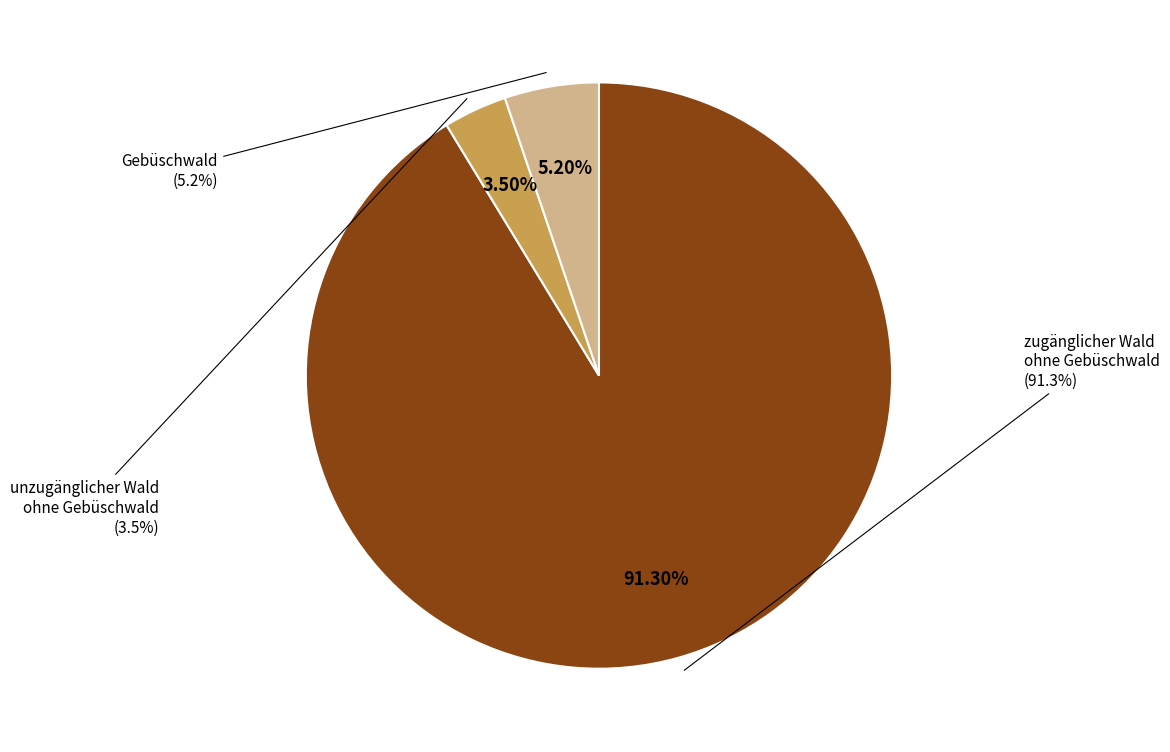

Does any single category account for the majority?

Yes